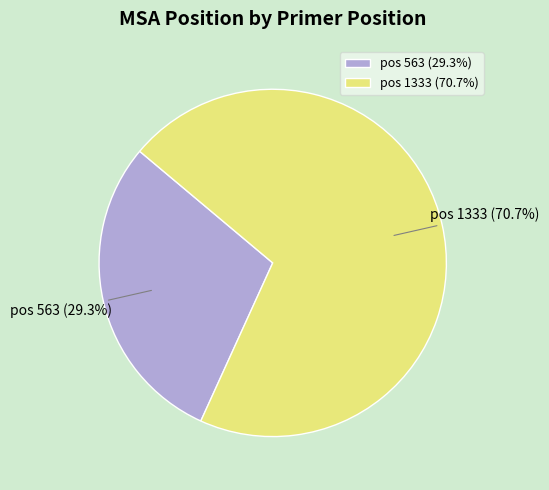

Is the sum of pos 563 (29.3%) and pos 1333 (70.7%) greater than half?

Yes